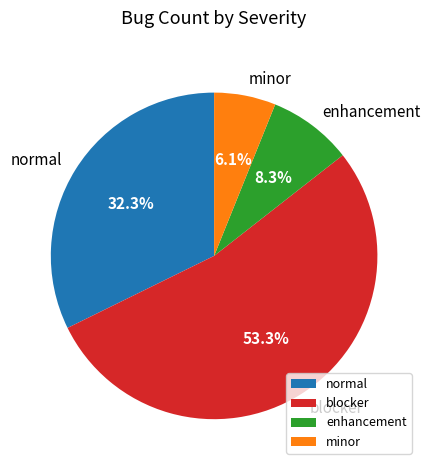

To the nearest percent, what percentage of the pie is minor?

6%